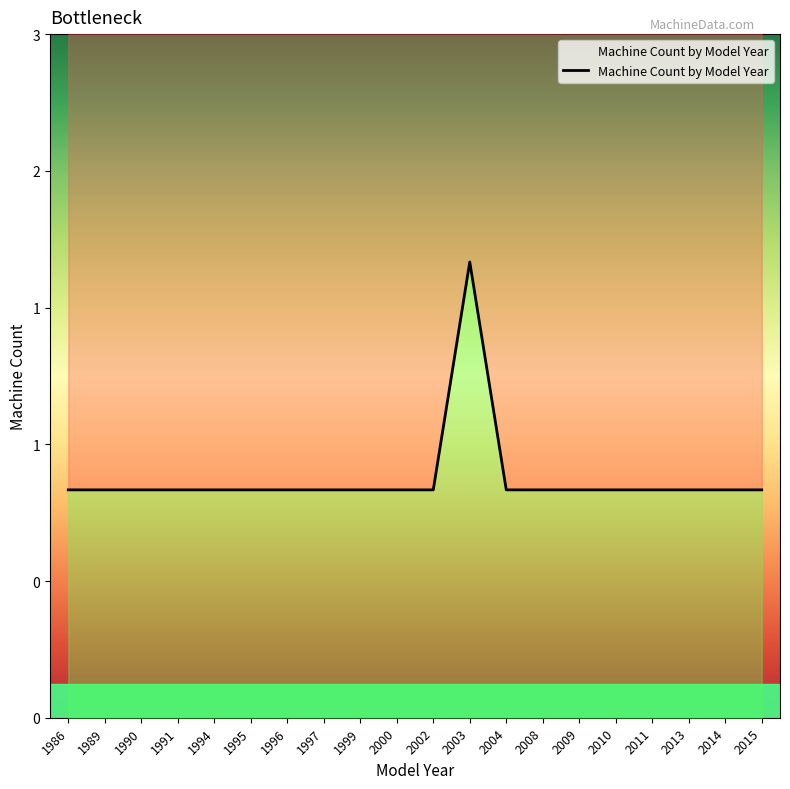

The chart shows a value of 1 at 1997. True or false?

True